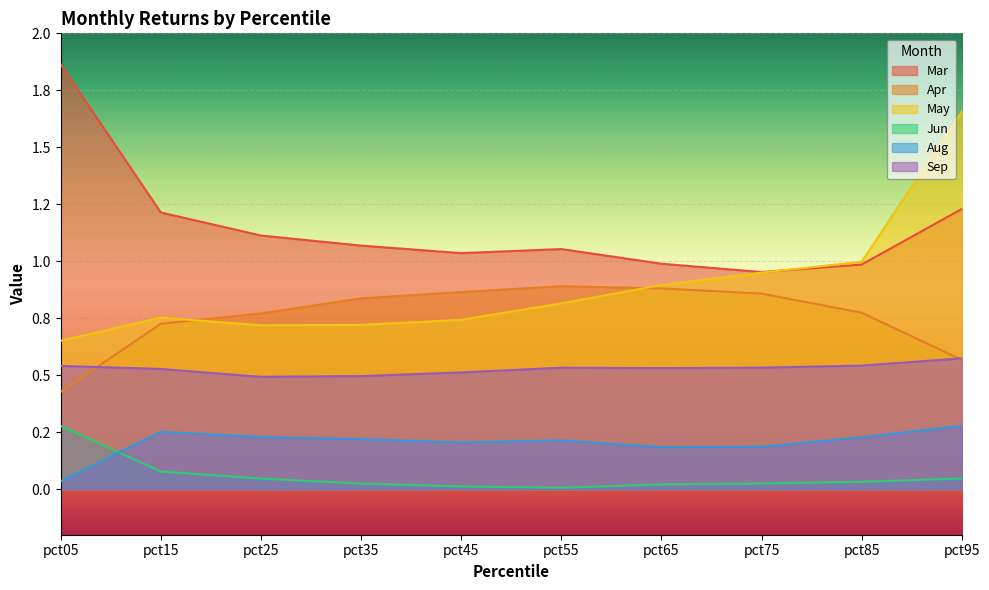

What are all the series names shown in the legend?

Mar, Apr, May, Jun, Aug, Sep